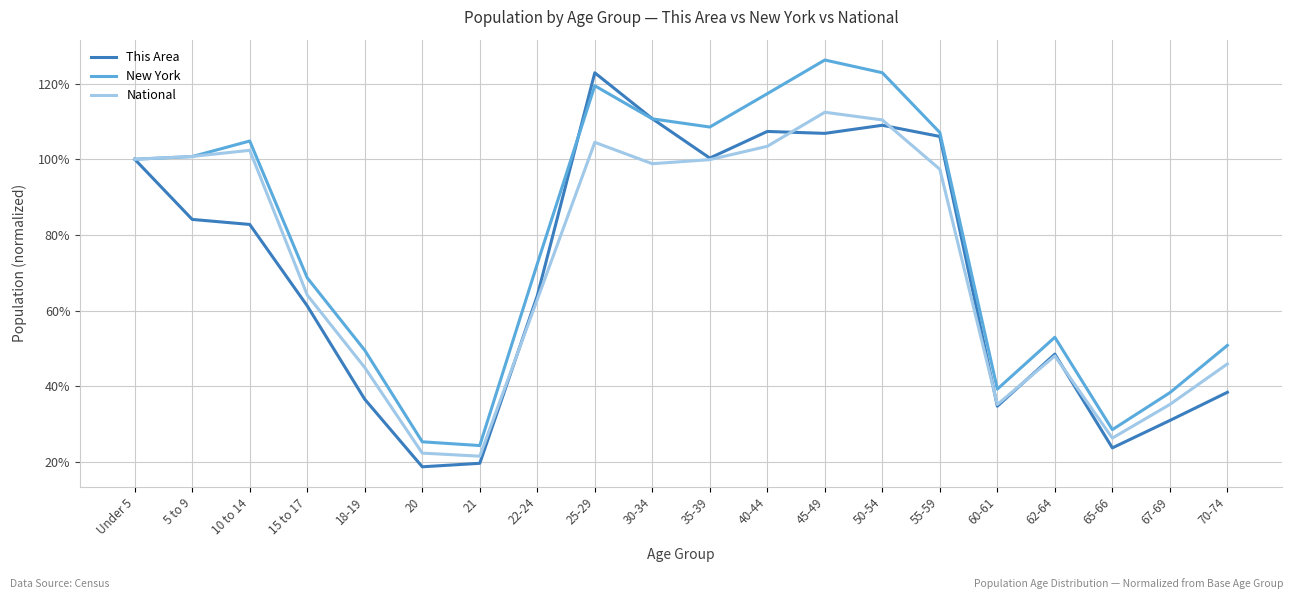

Does the chart display data point markers on the line(s)?

No